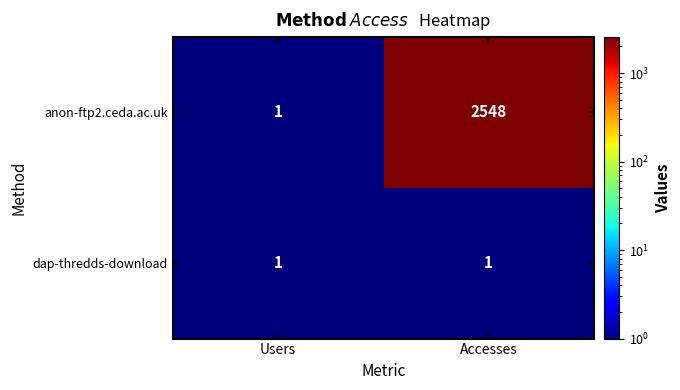

Which series has the largest total across all categories?

anon-ftp2.ceda.ac.uk